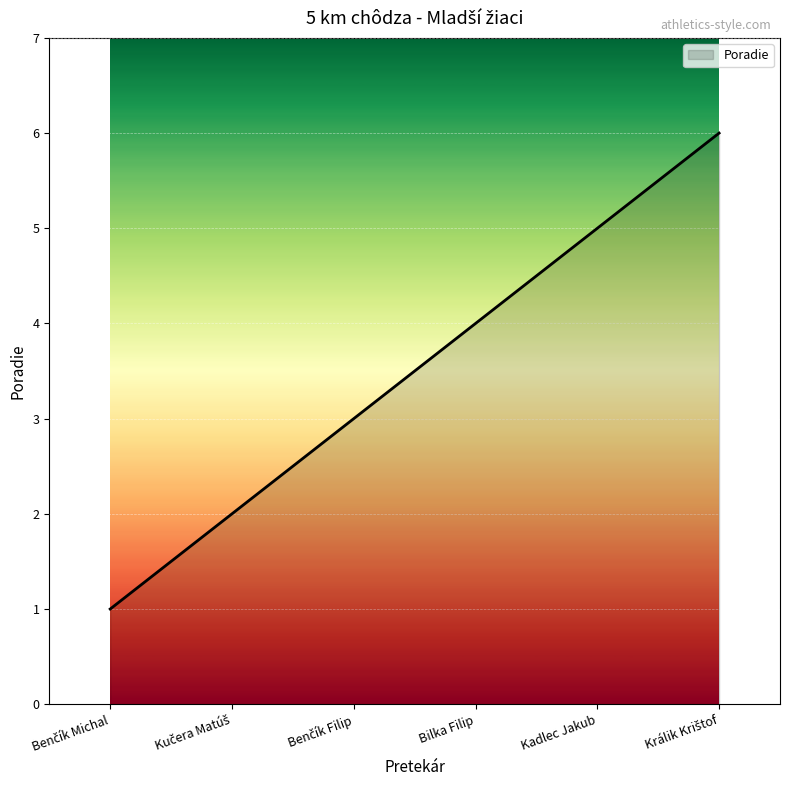

True or false: the data shows 5 at Kadlec Jakub.

True